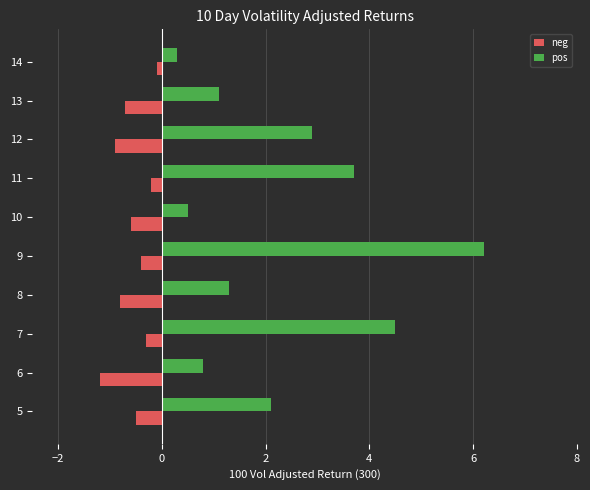

Which category has the highest value in the pos series?

9